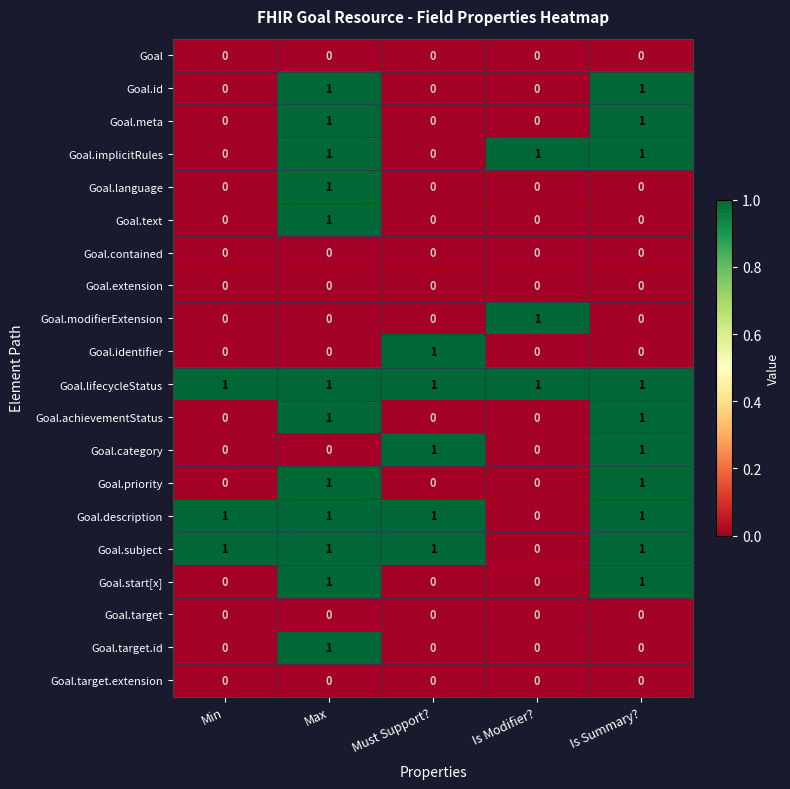

Is it true that Goal.start[x] equals 0 at Min?

True